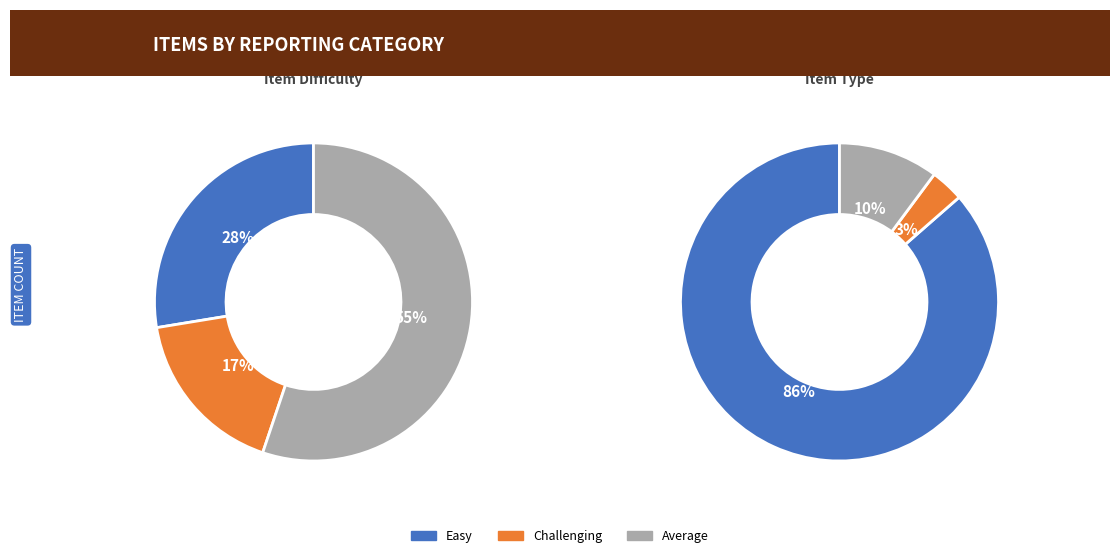

Is Classification/ Heredity/ Evolution (30%) the majority of the pie?

No